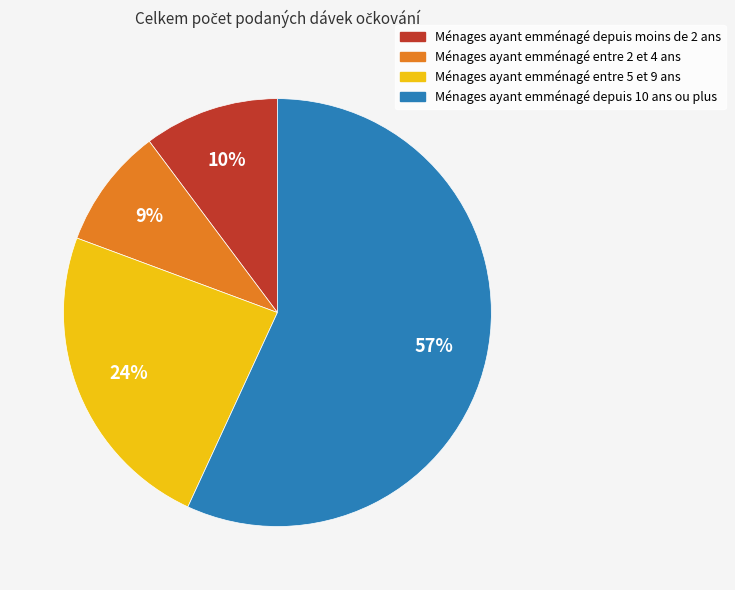

Is there any slice that represents more than half of the pie?

Yes